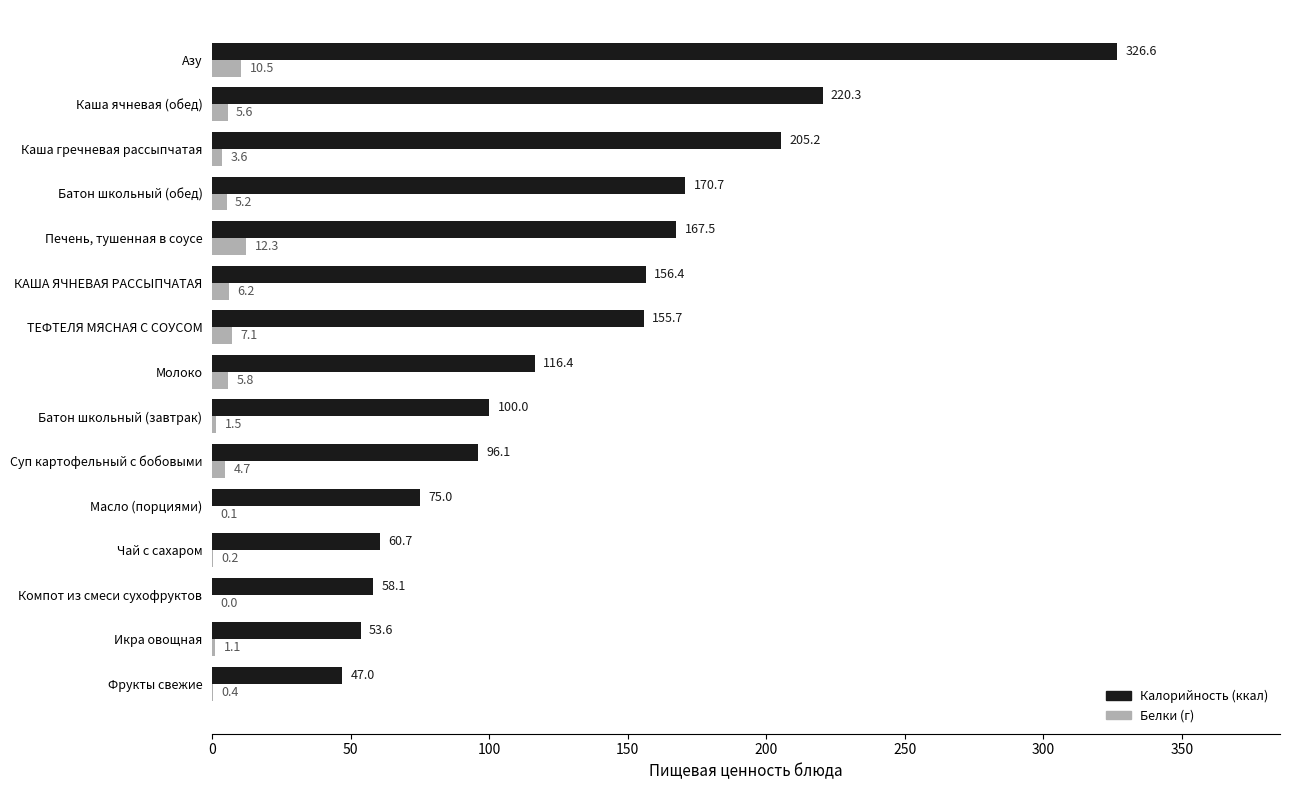

What is the total value across all series at Печень, тушенная в соусе?

179.8